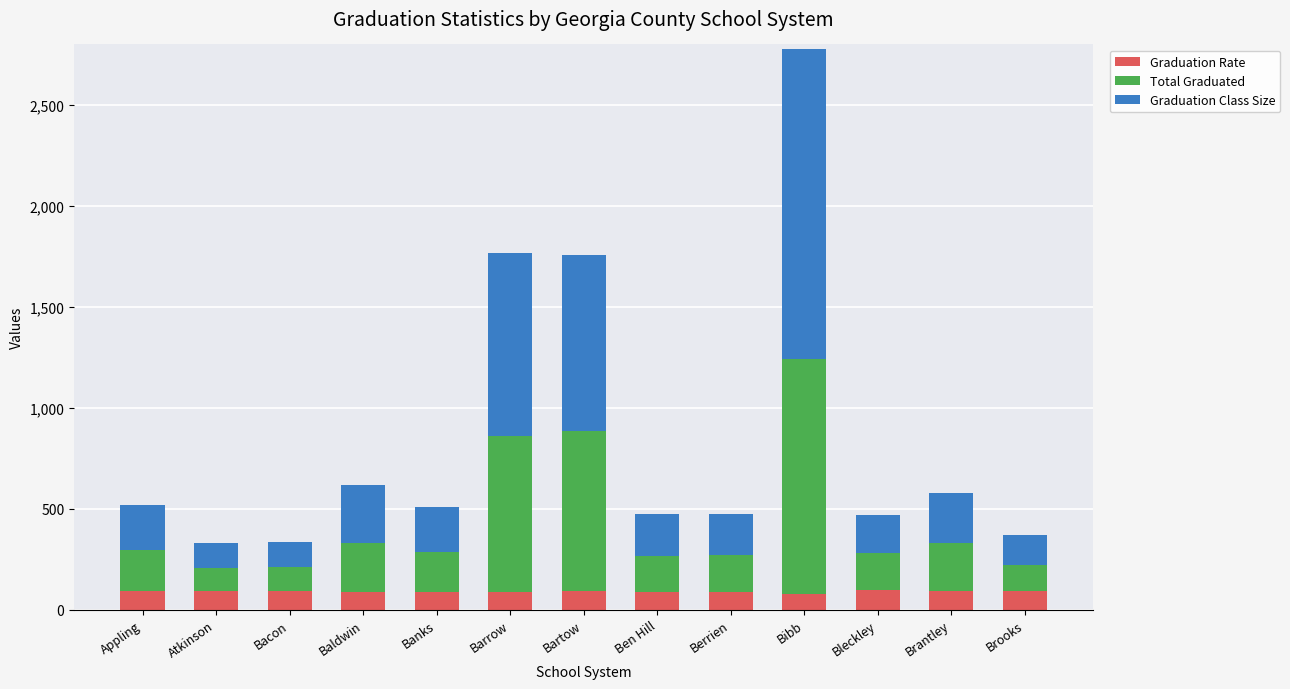

What is the total value across all series at Baldwin?

616.0